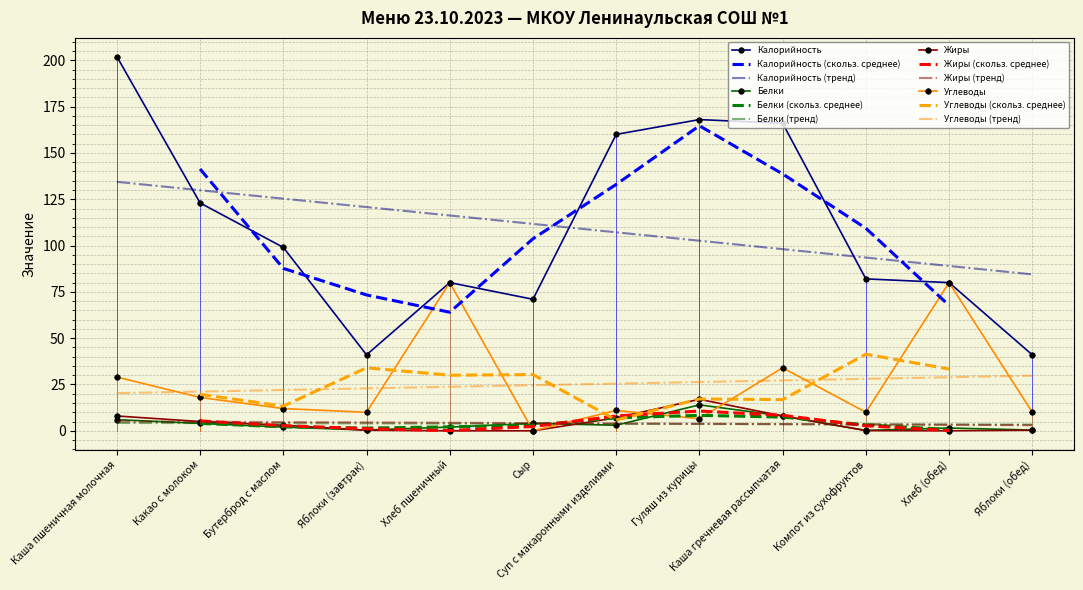

Which category has the lowest value in the Жиры series?

Хлеб пшеничный